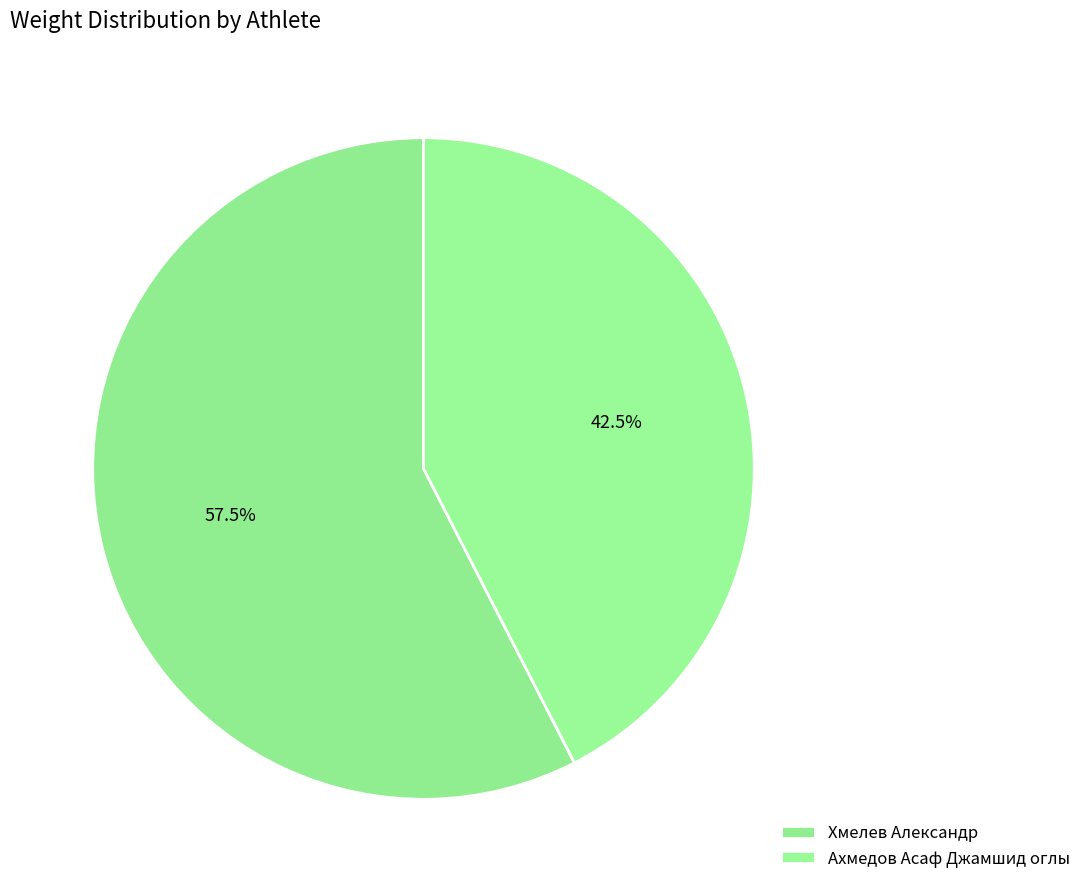

How many segments does this pie chart have?

2